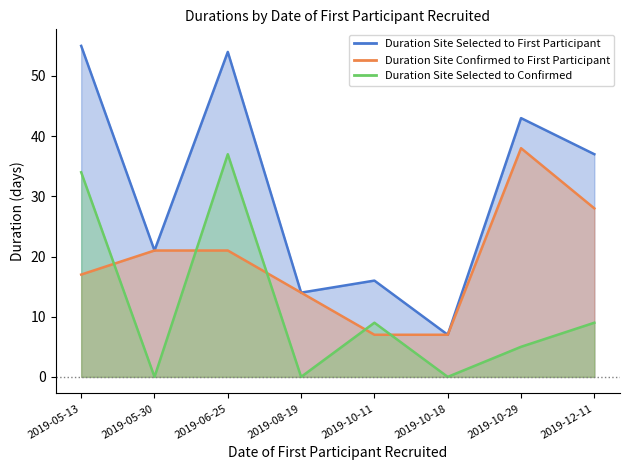

At how many categories does at least one series exceed 2?

8